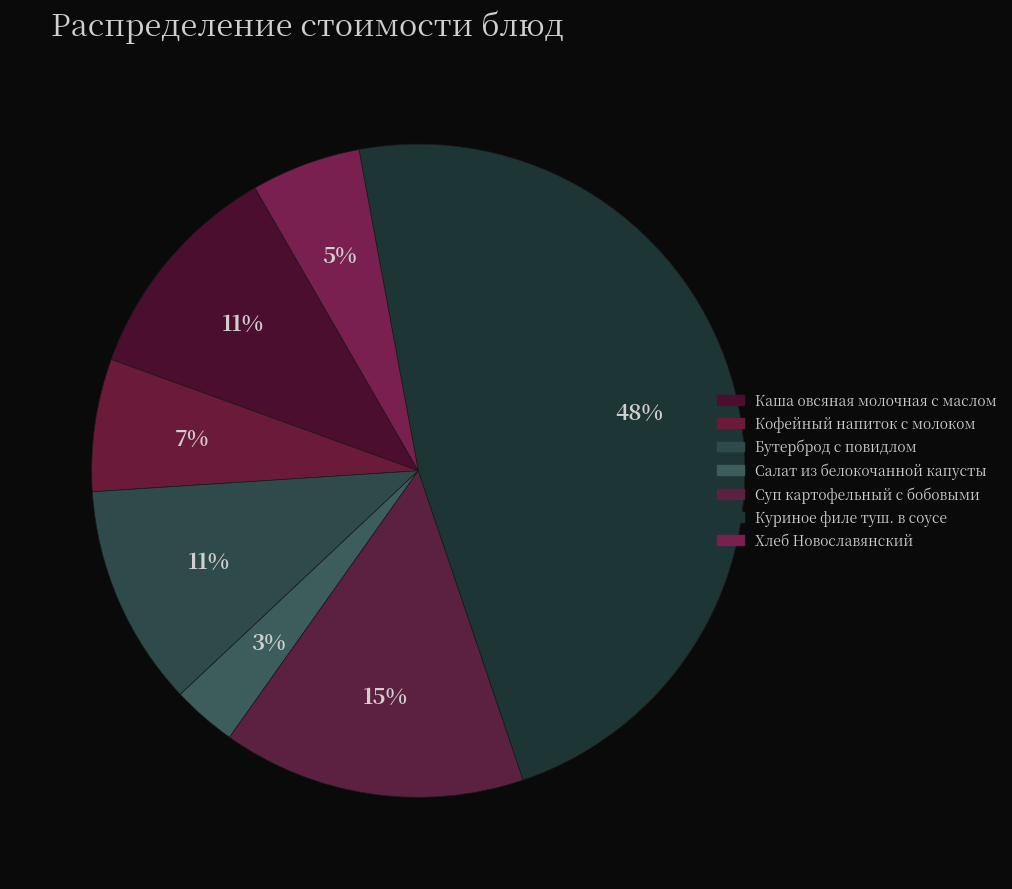

Count the number of slices in the pie.

7